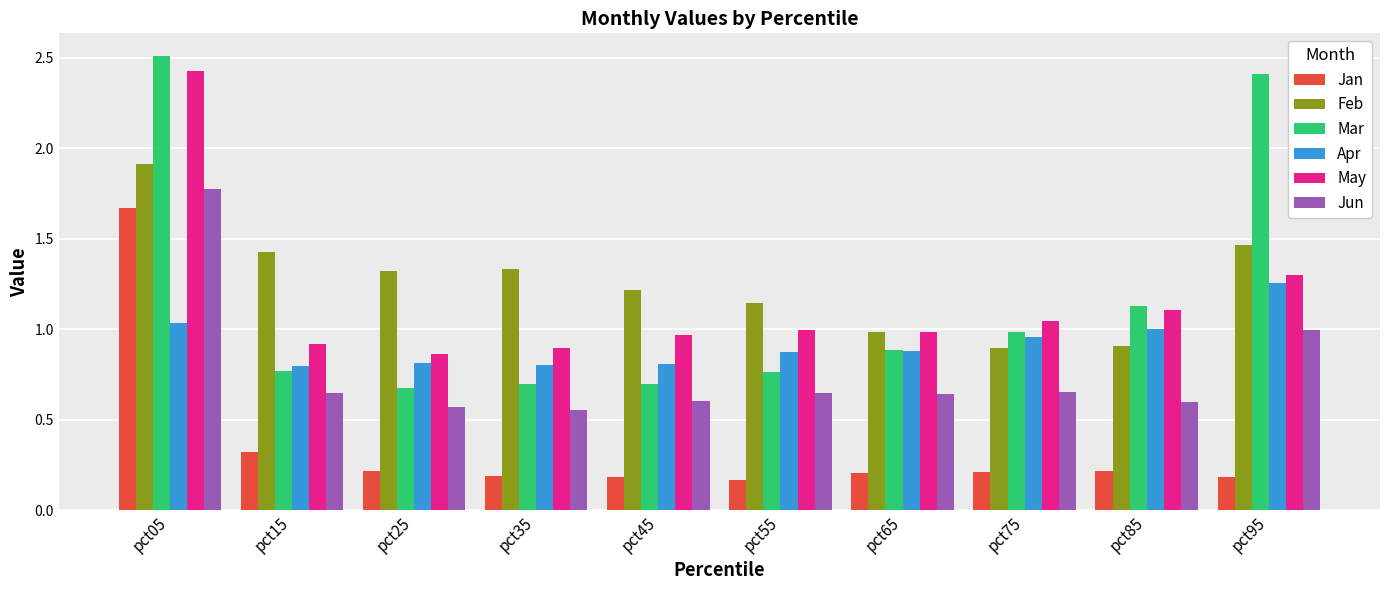

Between pct65 and pct95, which series saw the biggest shift?

Mar